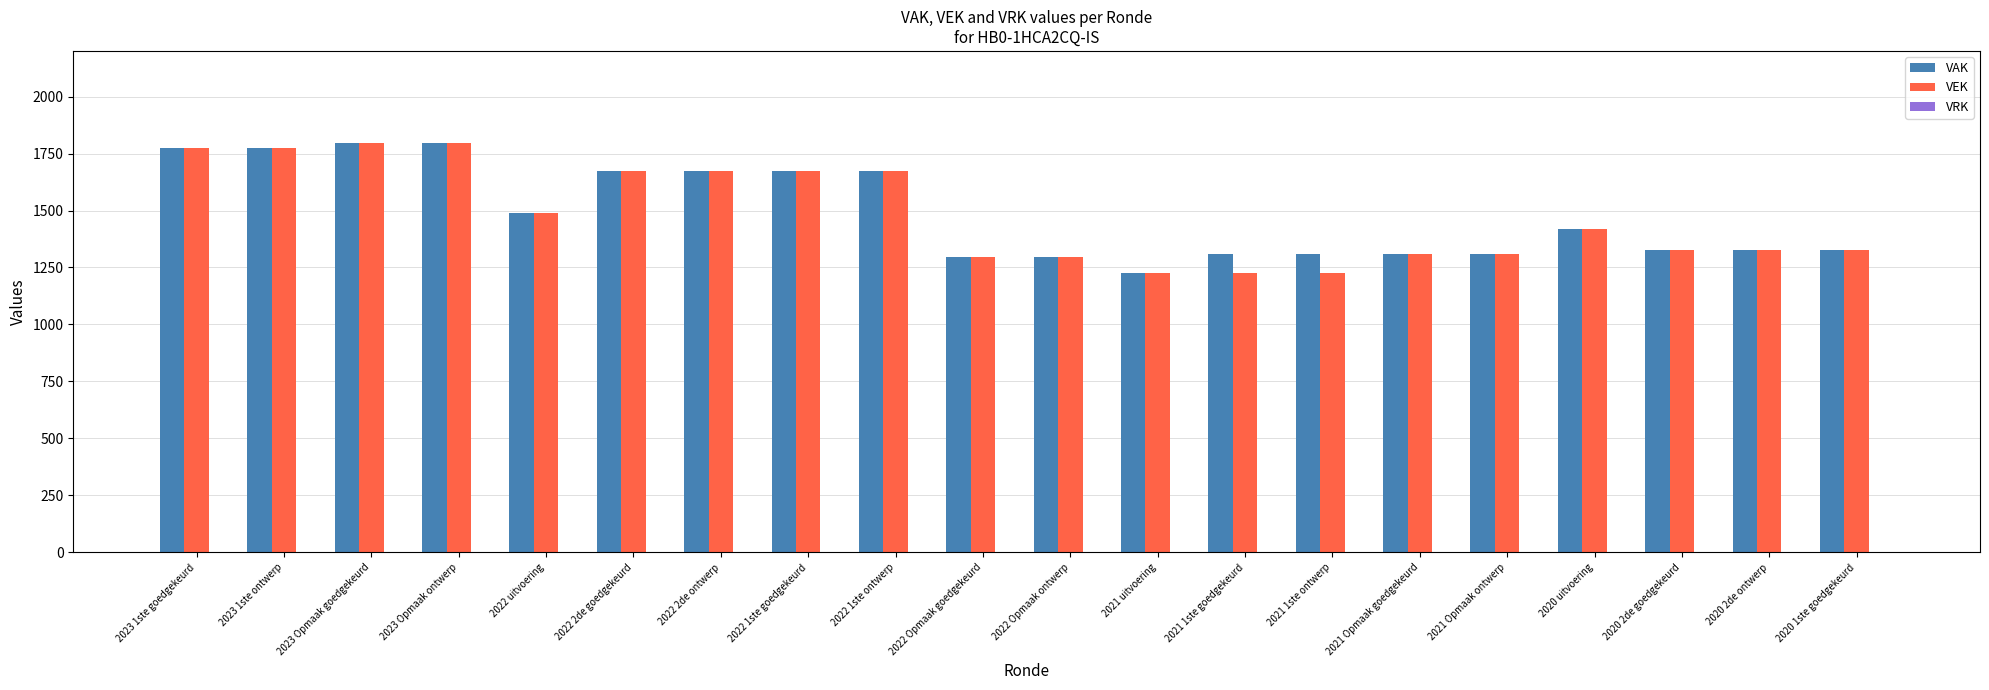

What is the total value across all series at 2020 1ste goedgekeurd?

2654